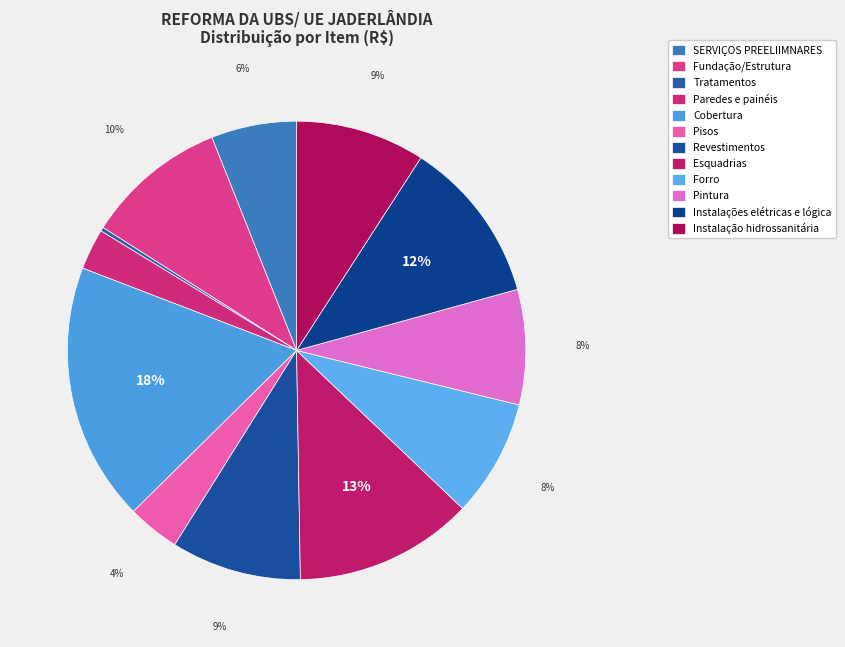

To the nearest percent, what is the difference between the Esquadrias and Pisos slice percentages?

9%